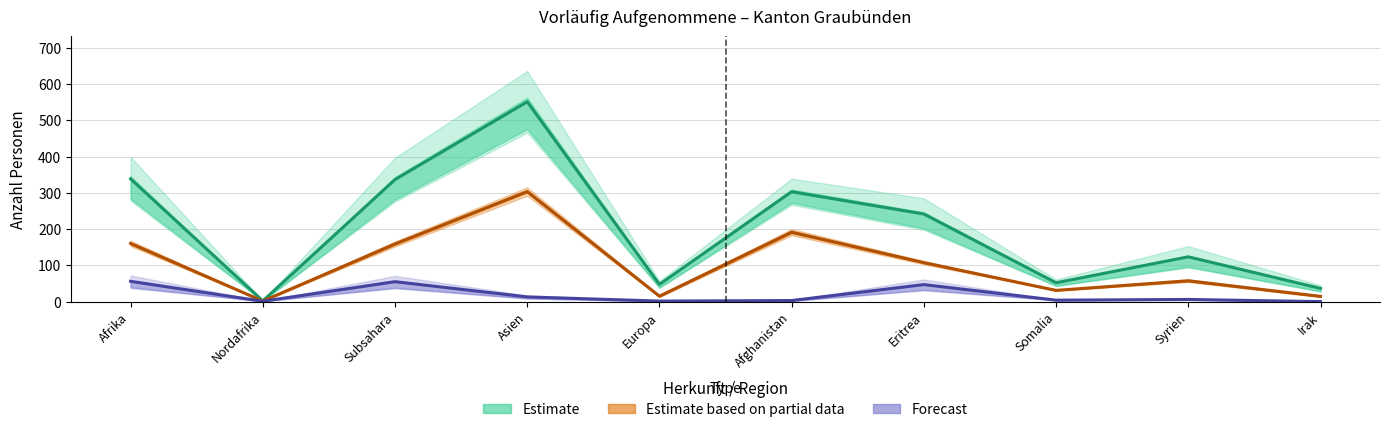

Is this an area chart (filled region under the line)?

No